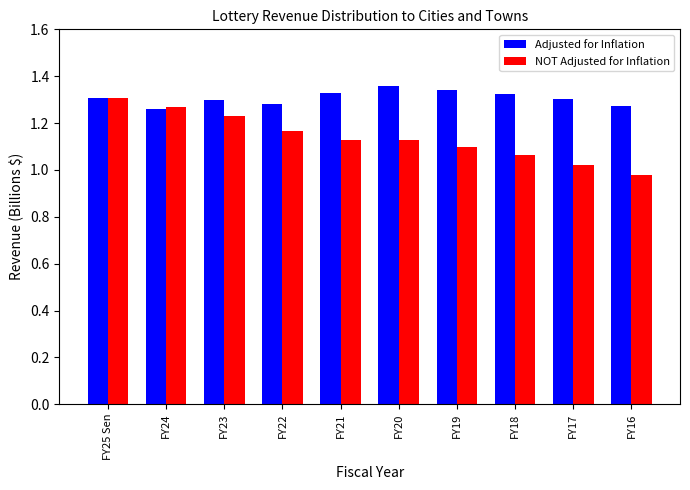

What is the difference between the maximum and minimum values in the Adjusted for Inflation series?

0.1